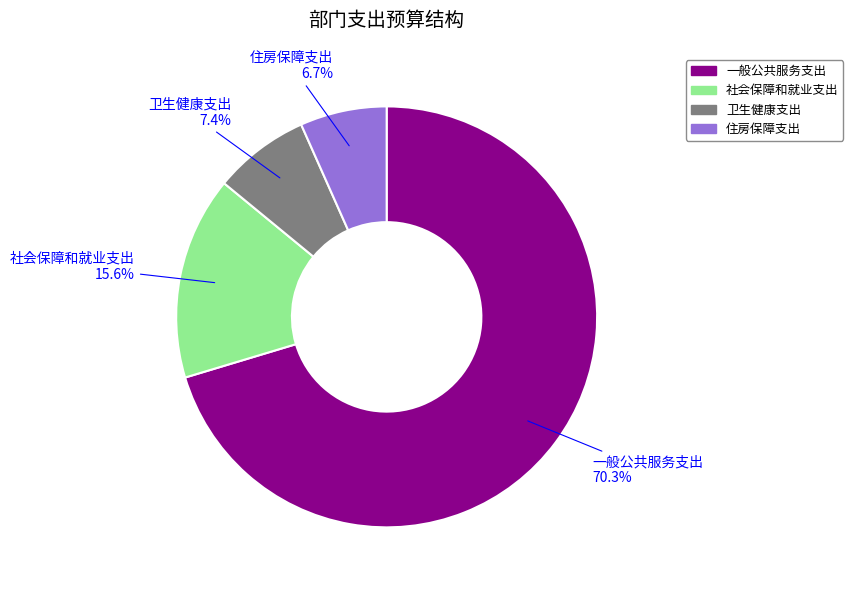

The 住房保障支出 slice represents 15% of the pie. True or false?

False